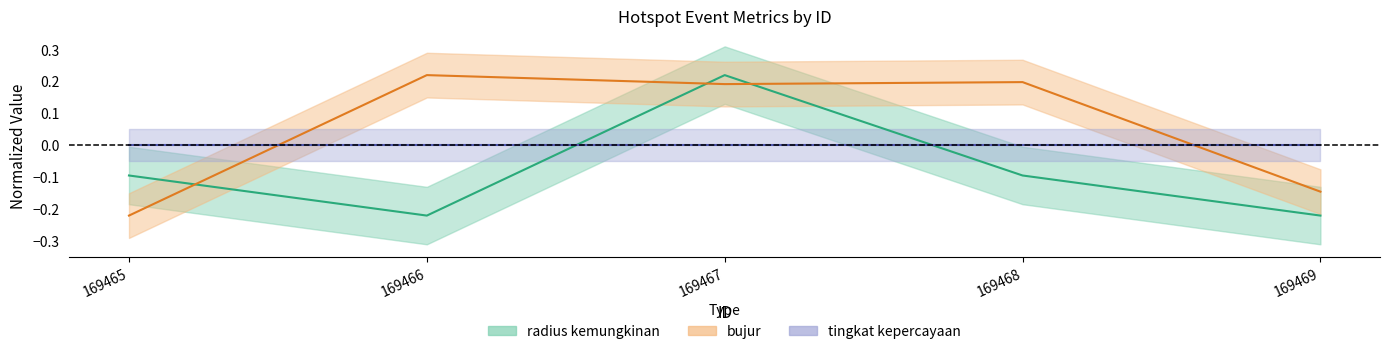

Between 169468 and 169469, which is larger?

169468